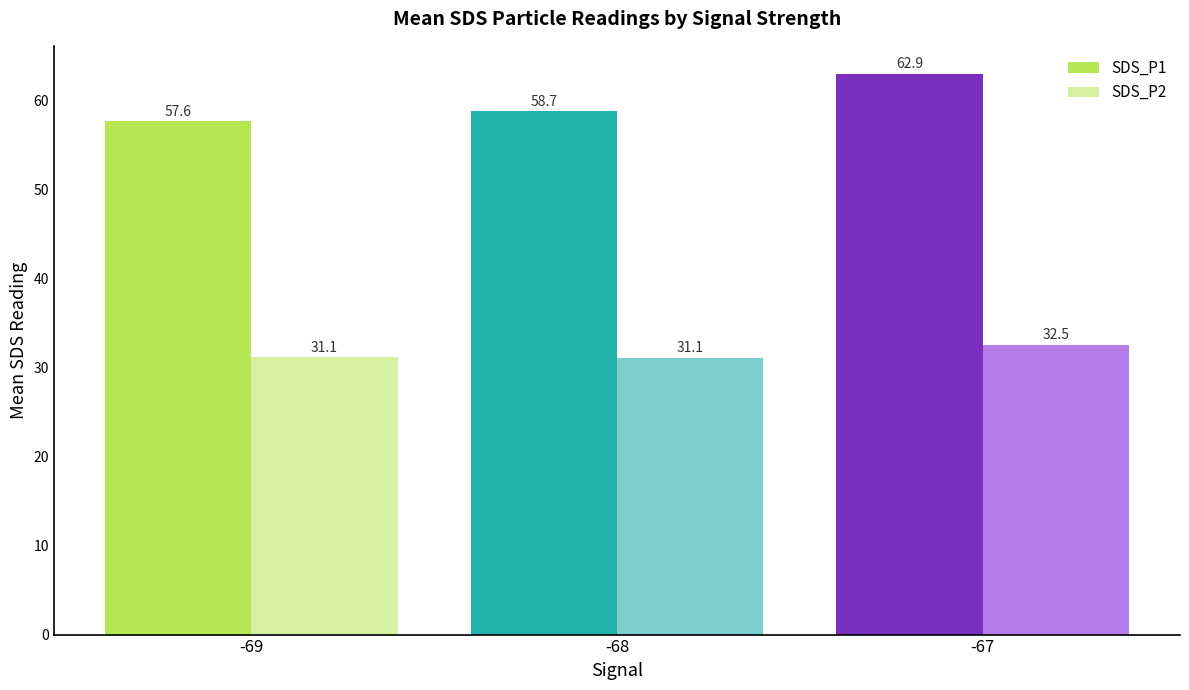

How many categories are shown in the chart?

3